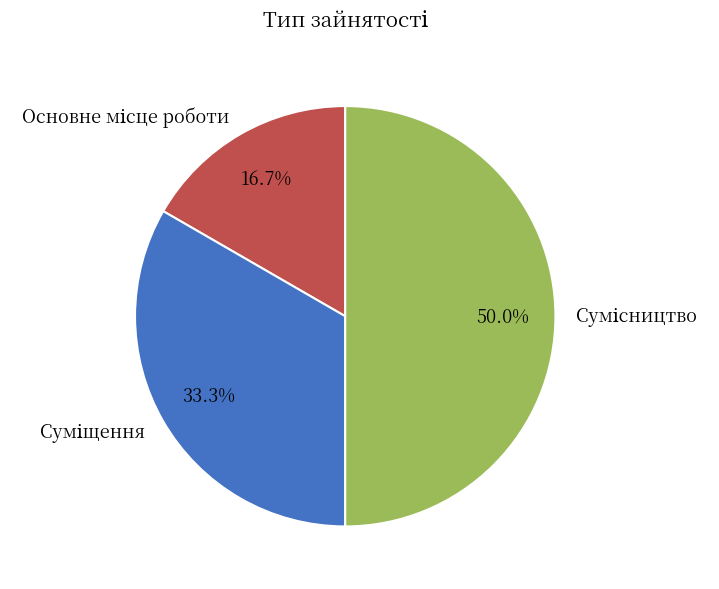

How many segments does this pie chart have?

3